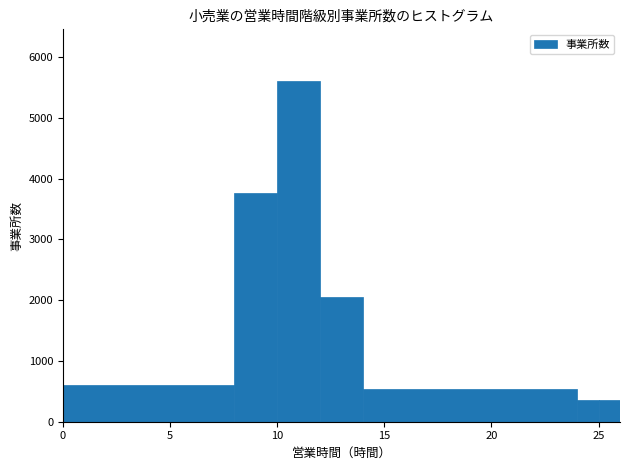

Read against the x-axis, roughly where is the centre of the tallest bar?

11.0